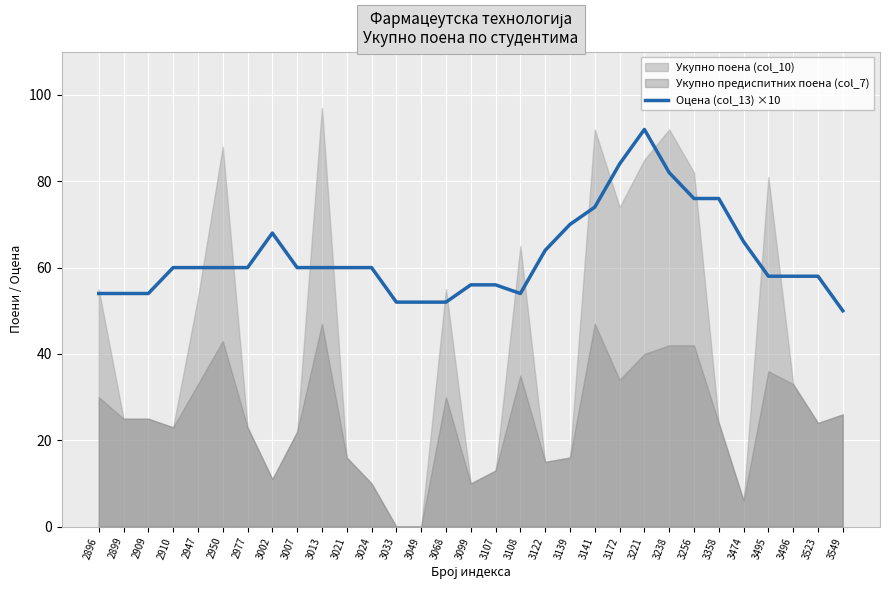

Reading left to right, transcribe all the data shown in this chart.

54	54	54	60	60	60	60	68	60	60	60	60	52	52	52	56	56	54	64	70	74	84	92	82	76	76	66	58	58	58	50